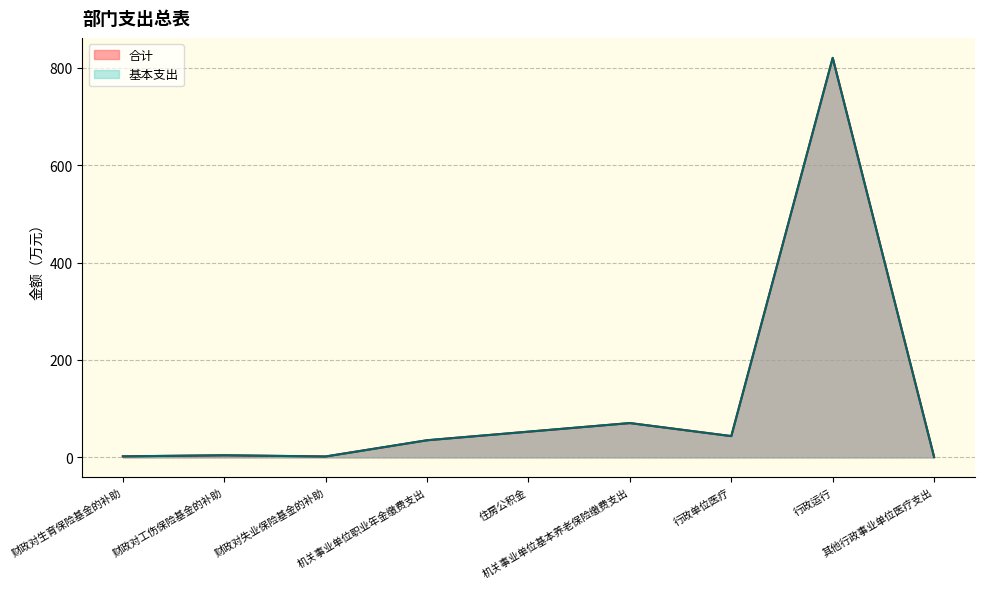

What is the greatest value displayed?

820.1